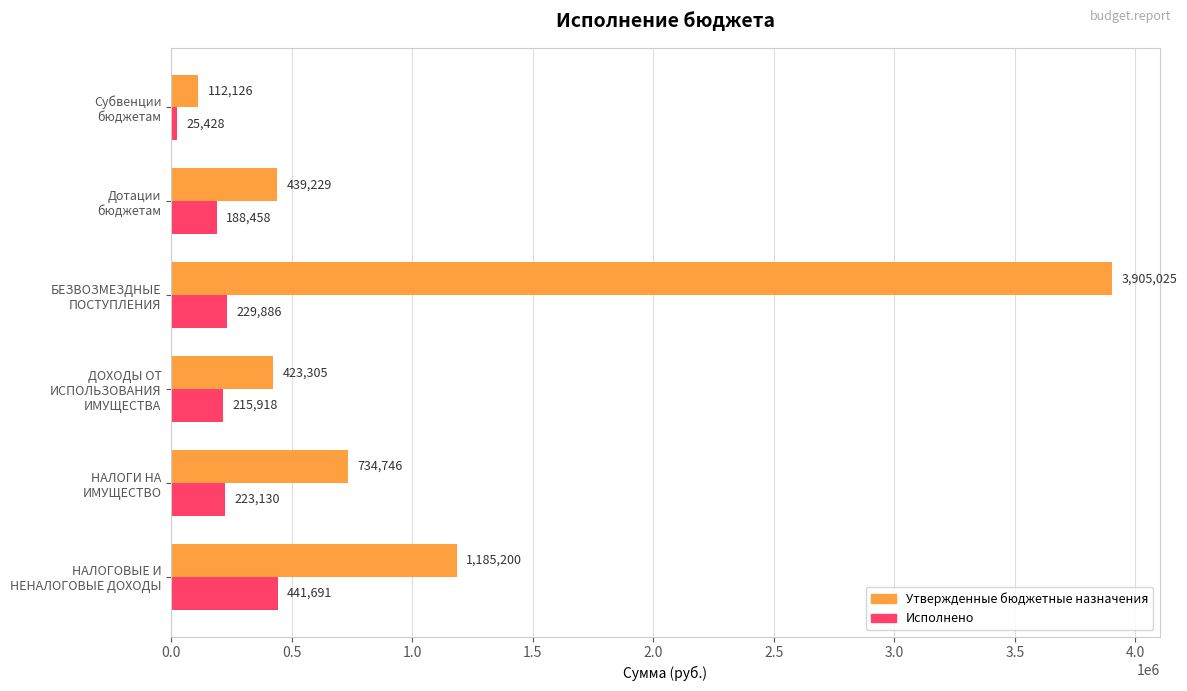

Rank the series by their maximum value, from lowest to highest.

Исполнено, Утвержденные бюджетные назначения